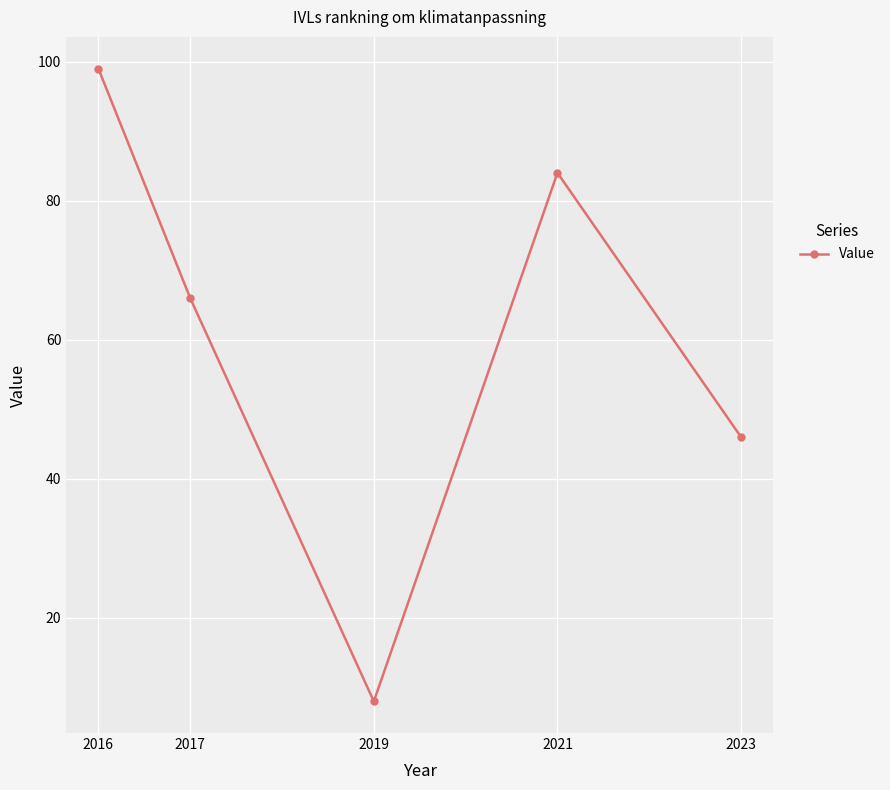

What is the value of the 3rd point from the left?

8